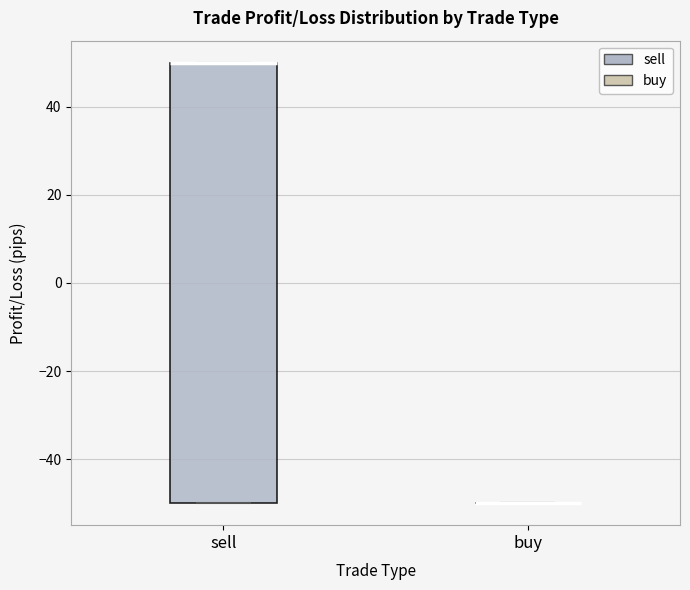

Reading left to right, transcribe this box plot: for each box, give where its median line is, the range the box spans, and where its two whiskers end, as read against the y-axis. The values are not printed on the chart, so give them approximately, as read against the axis.

sell: median 50 (drawn on the box's upper edge), box -50 to 50, whiskers -50 to 50
buy: box collapsed to a line at -50, whiskers -50 to -50